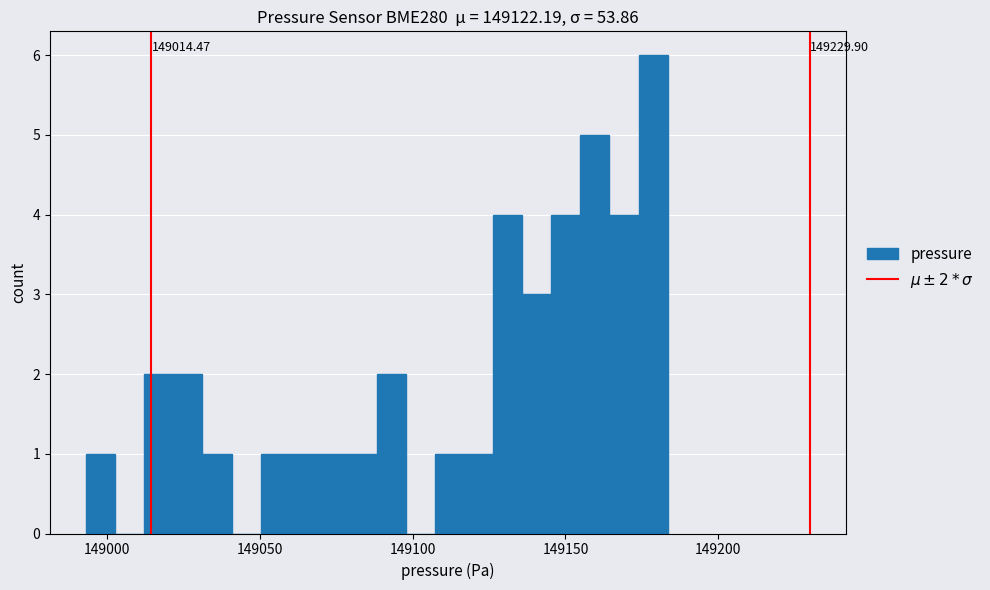

Read against the x-axis, roughly where is the centre of the tallest bar?

149180